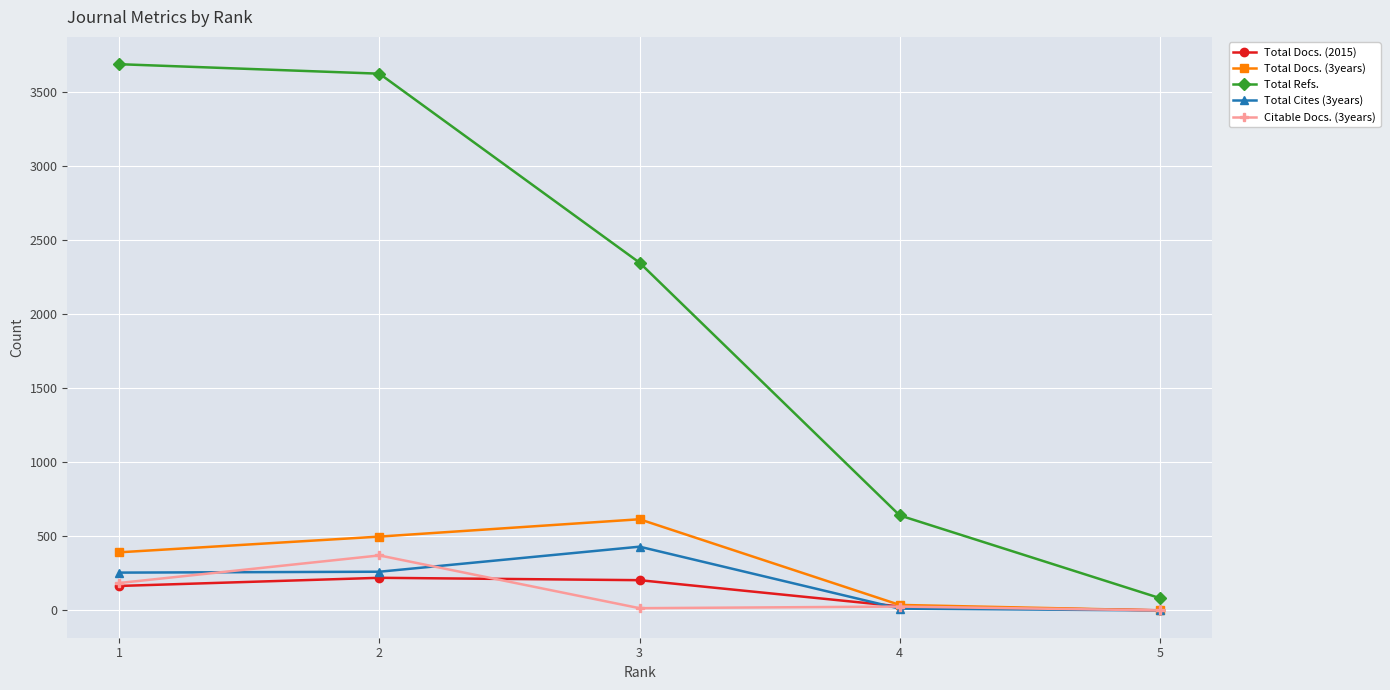

True or false: Total Docs. (3years) has more than 0 points higher than both neighbors.

True